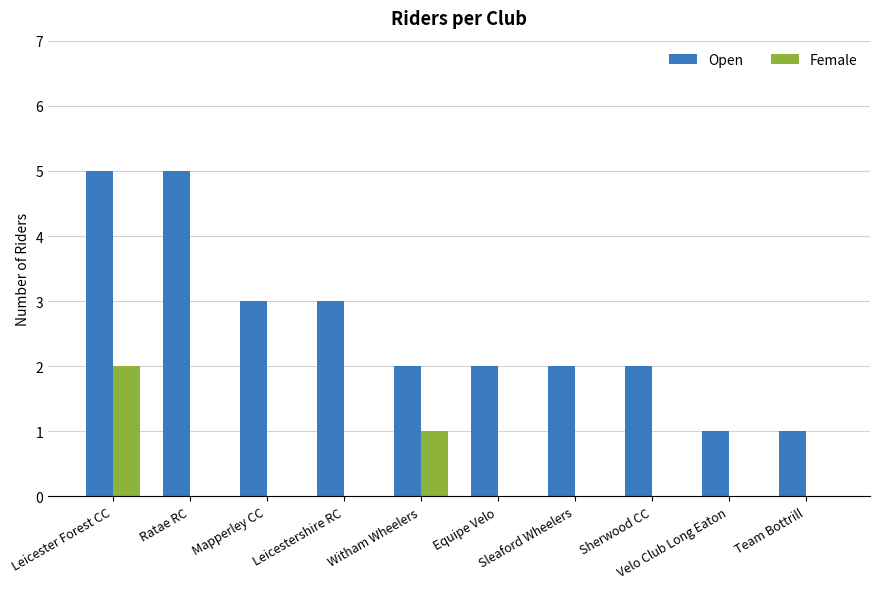

What is the sum of all Open values?

26